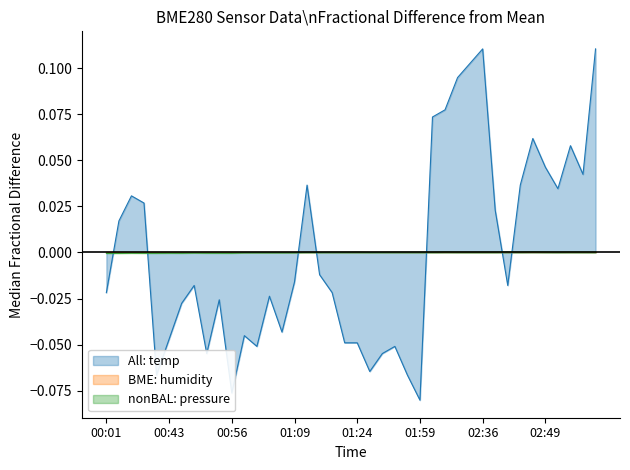

Reading right to left, what are all the values shown in this chart?

BME280_temperature: 03:04=0.1	03:02=0.0	02:59=0.1	02:57=0.0	02:49=0.0	02:46=0.1	02:44=0.0	02:41=-0.0	02:39=0.0	02:36=0.1	02:34=0.1	02:31=0.1	02:21=0.1	02:18=0.1	01:59=-0.1	01:53=-0.1	01:32=-0.1	01:30=-0.1	01:26=-0.1	01:24=-0.0	01:21=-0.0	01:19=-0.0	01:14=-0.0	01:11=0.0	01:09=-0.0	01:06=-0.0	01:04=-0.0	01:01=-0.1	00:59=-0.0	00:56=-0.1	00:54=-0.0	00:51=-0.1	00:48=-0.0	00:46=-0.0	00:43=-0.0	00:41=-0.1	00:12=0.0	00:06=0.0	00:04=0.0	00:01=-0.0
BME280_pressure: 03:04=0.0	03:02=0.0	02:59=0.0	02:57=0.0	02:49=0.0	02:46=0.0	02:44=0.0	02:41=0.0	02:39=0.0	02:36=0.0	02:34=0.0	02:31=0.0	02:21=0.0	02:18=0.0	01:59=0.0	01:53=0.0	01:32=0.0	01:30=0.0	01:26=0.0	01:24=0.0	01:21=0.0	01:19=0.0	01:14=-0.0	01:11=0.0	01:09=-0.0	01:06=-0.0	01:04=-0.0	01:01=-0.0	00:59=-0.0	00:56=-0.0	00:54=-0.0	00:51=-0.0	00:48=-0.0	00:46=-0.0	00:43=-0.0	00:41=-0.0	00:12=-0.0	00:06=-0.0	00:04=-0.0	00:01=-0.0